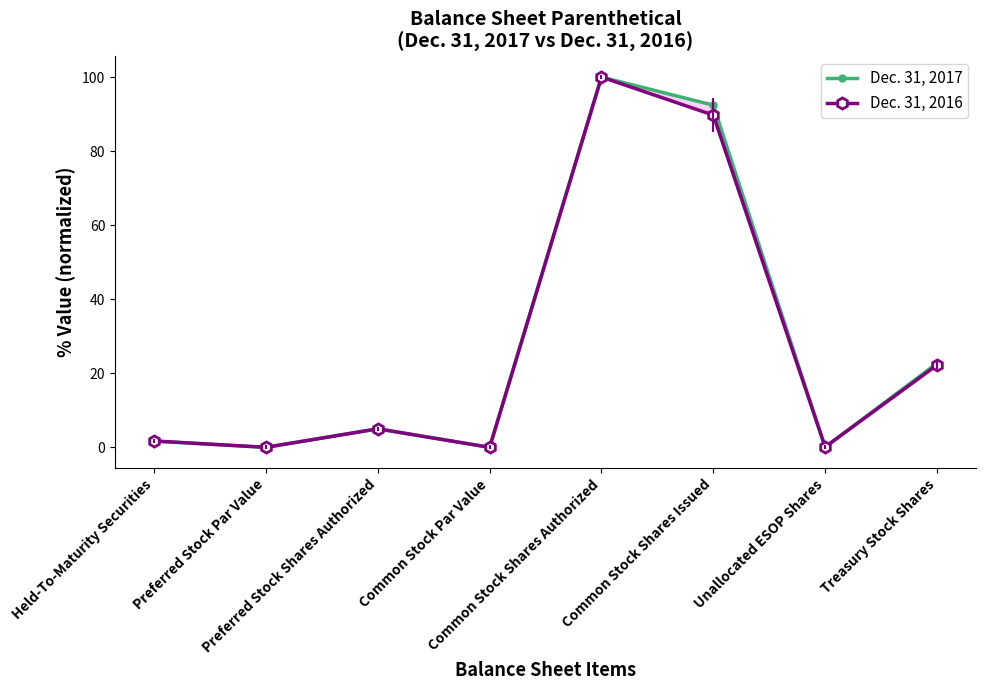

Reading left to right, list all the values displayed in this chart.

Dec. 31, 2017: 1.7	0.0	5.0	0.0	100.0	92.4	0.0	22.7
Dec. 31, 2016: 1.7	0.0	5.0	0.0	100.0	89.7	0.1	22.2